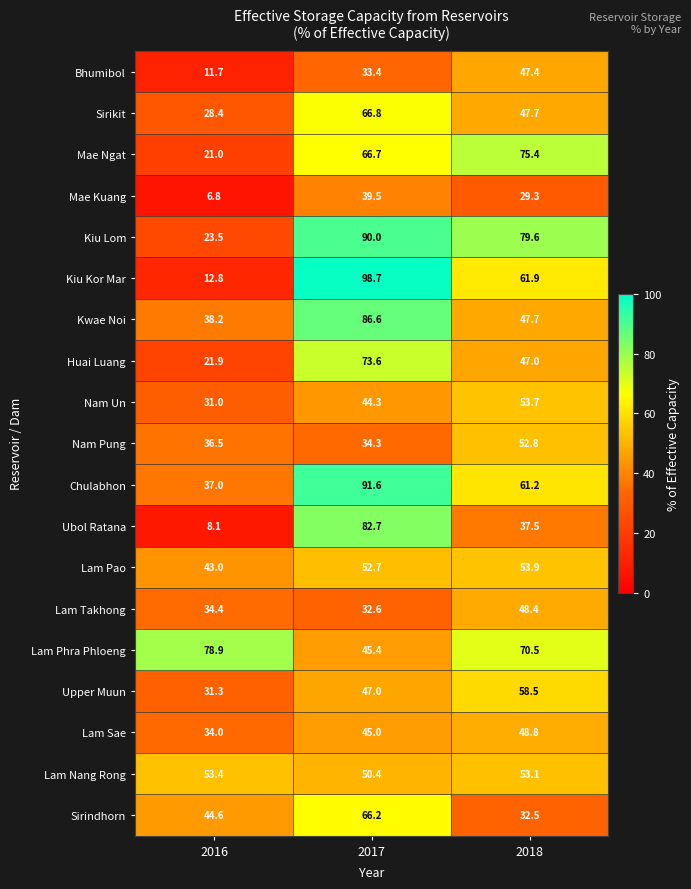

At how many categories does at least one series exceed 76?

3